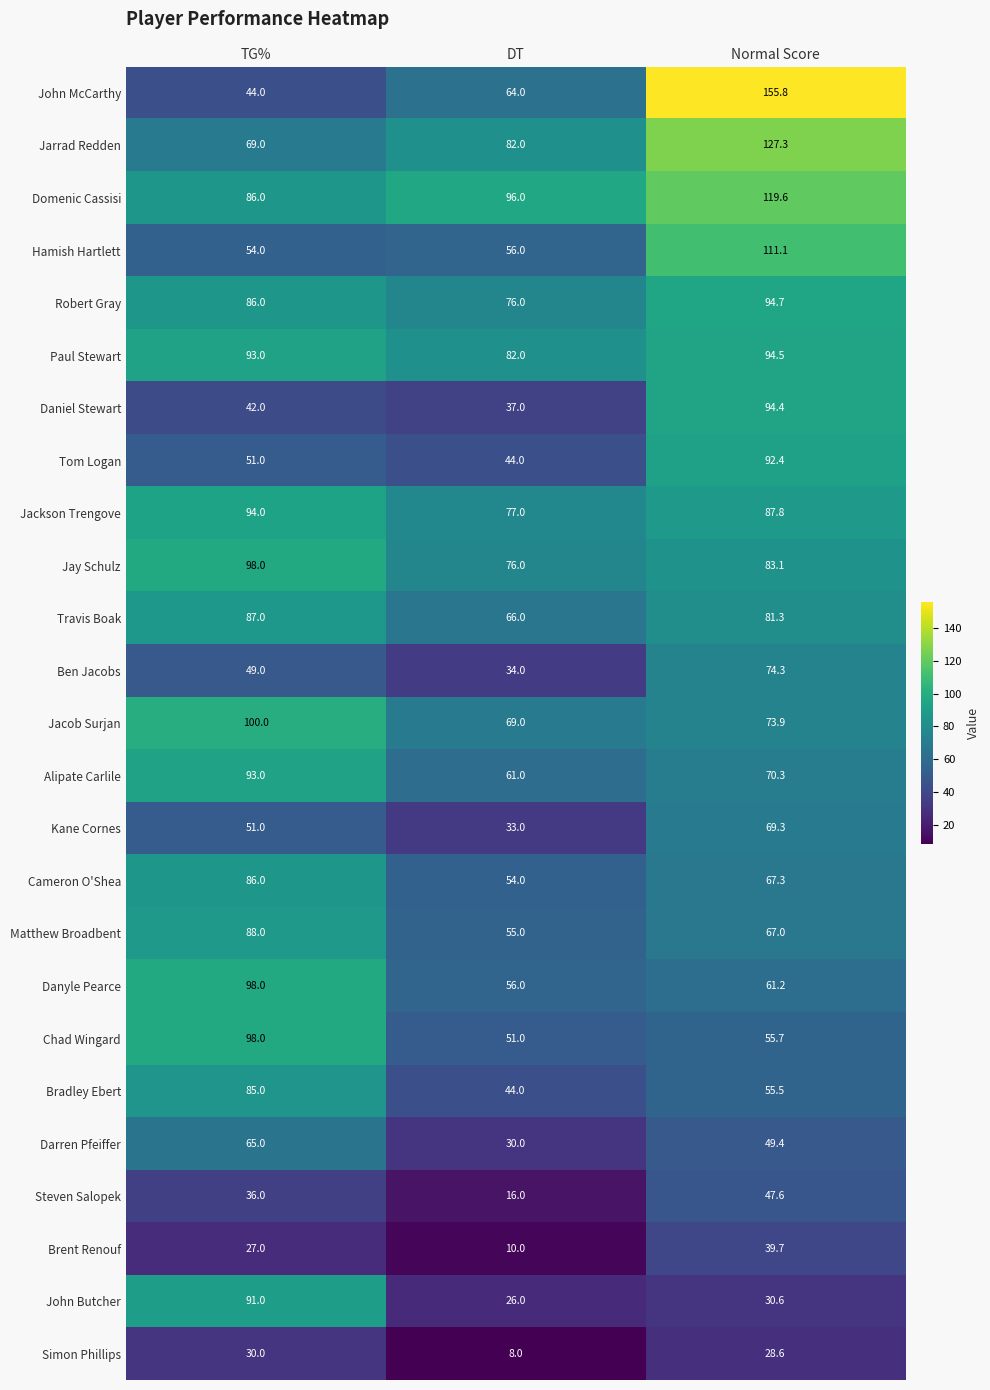

Which category has the highest value across all series?

Normal Score